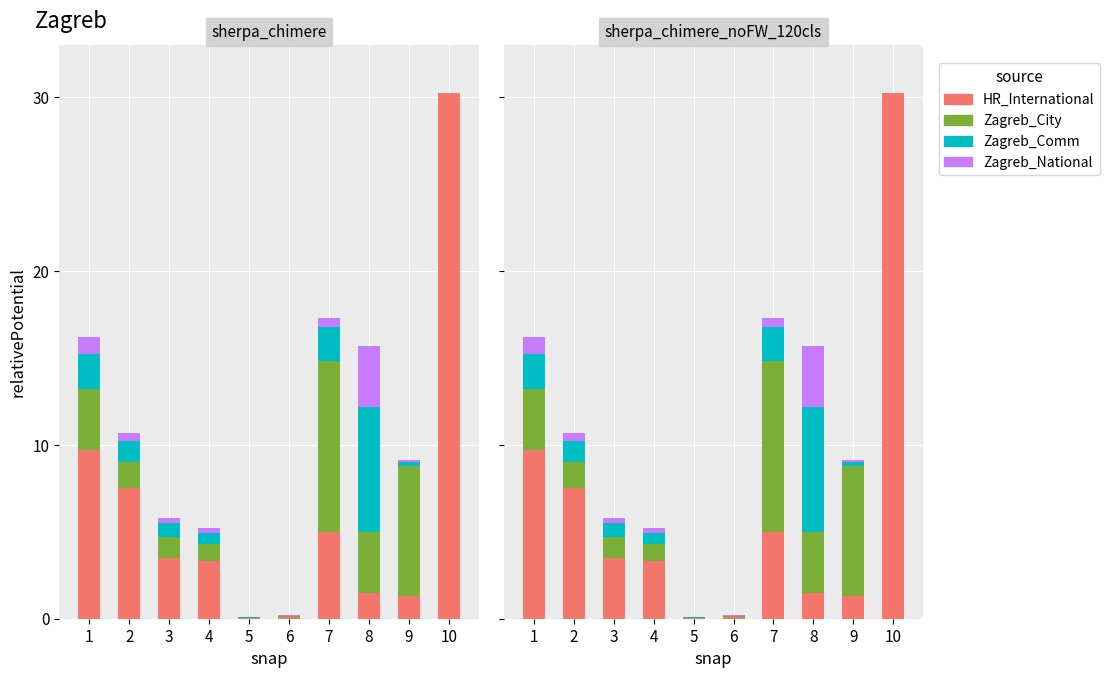

How many groups of bars are there?

10